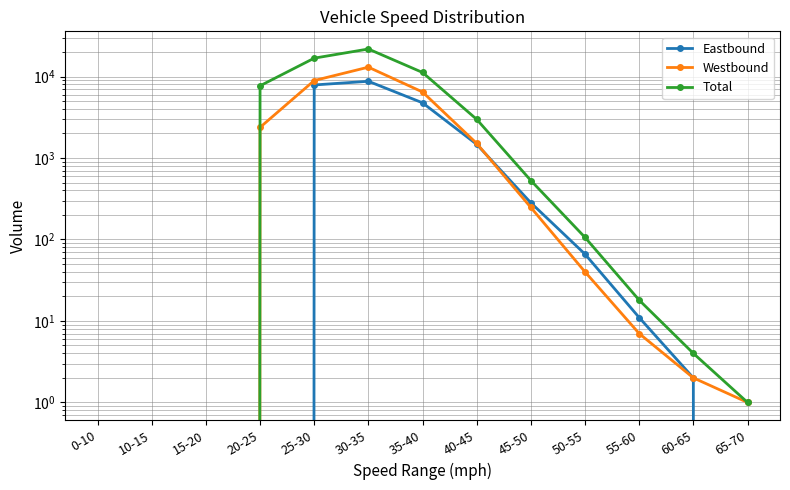

Reading left to right, extract all data points from this chart.

Eastbound: 0-10=0	10-15=0	15-20=0	20-25=0	25-30=7879	30-35=8744	35-40=4758	40-45=1472	45-50=282	50-55=66	55-60=11	60-65=2	65-70=0
Westbound: 0-10=0	10-15=0	15-20=0	20-25=2377	25-30=8928	30-35=13029	35-40=6460	40-45=1510	45-50=247	50-55=40	55-60=7	60-65=2	65-70=1
Total: 0-10=0	10-15=0	15-20=0	20-25=7692	25-30=16807	30-35=21773	35-40=11218	40-45=2982	45-50=529	50-55=106	55-60=18	60-65=4	65-70=1